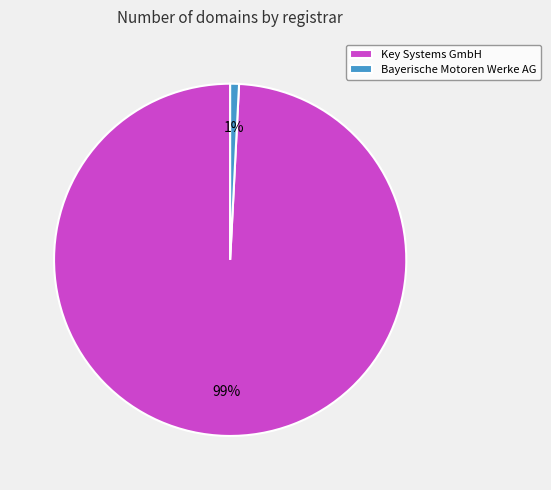

Which slice is the largest?

Key Systems GmbH